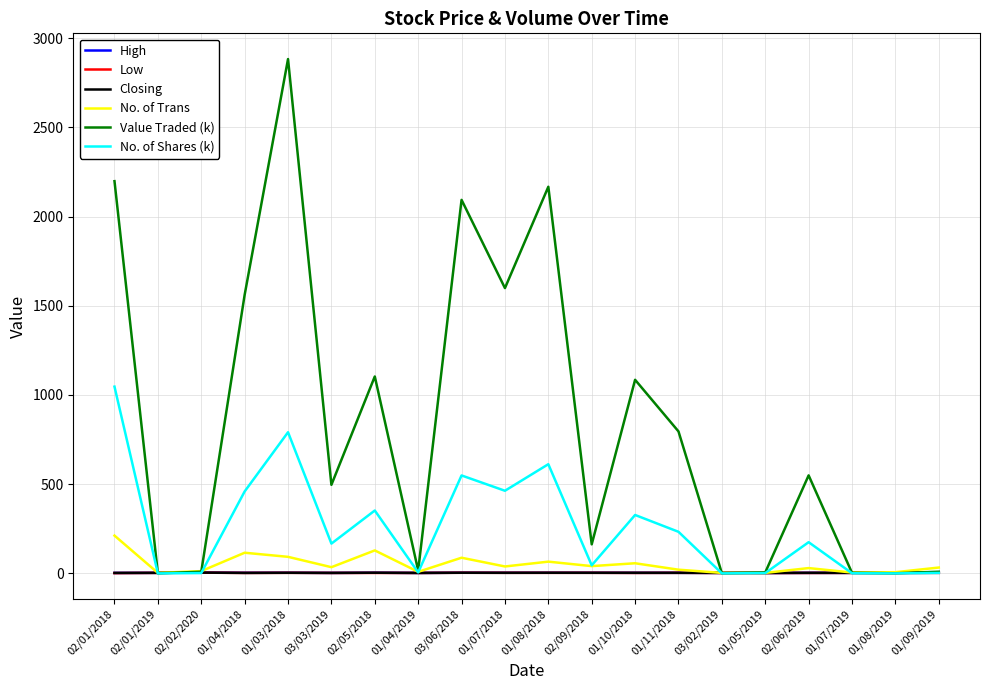

Between 02/01/2019 and 01/10/2018, which series saw the biggest shift?

Value Traded (k)